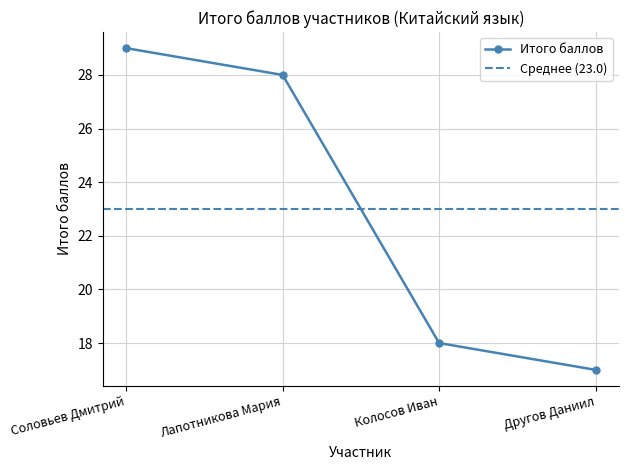

What is the difference between the values at Соловьев Дмитрий and Колосов Иван?

11